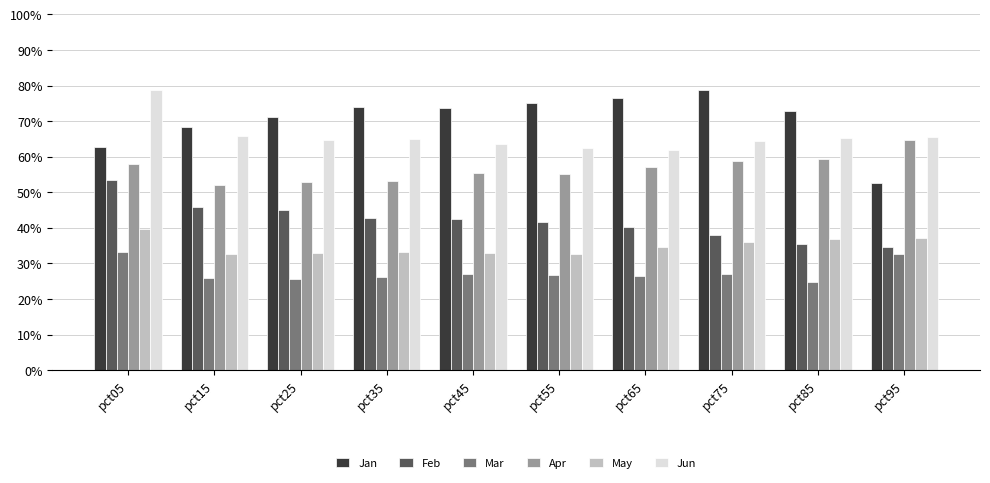

The Mar series shows 0.1 at pct35. True or false?

False